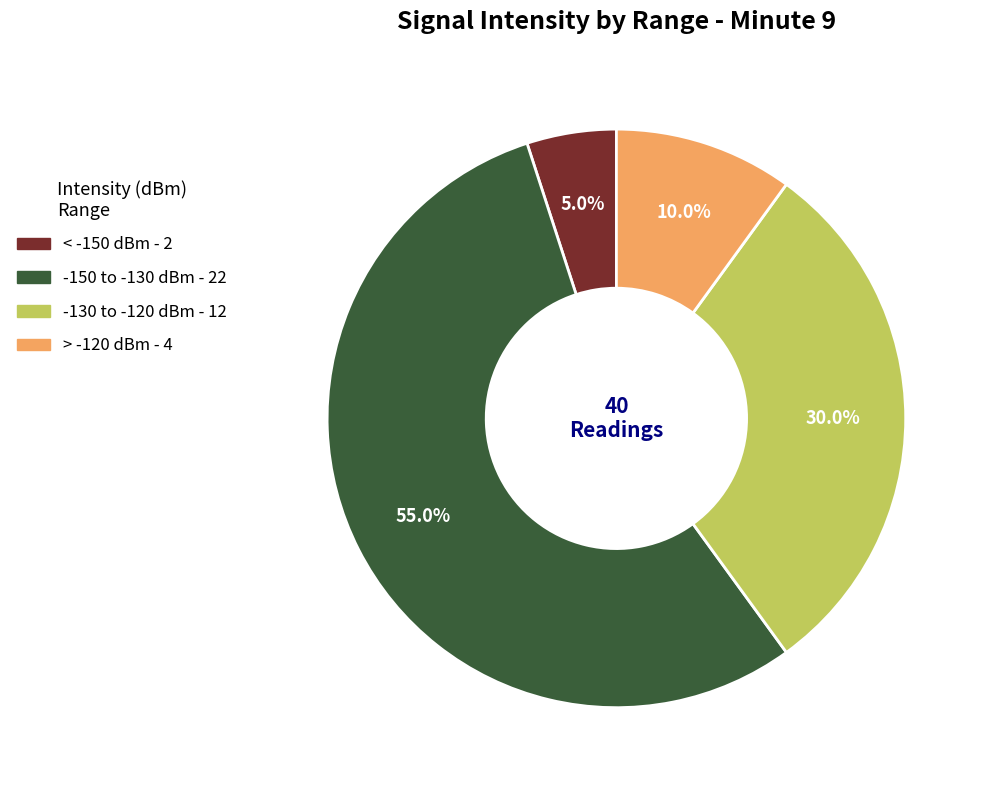

Does any single category account for the majority?

Yes